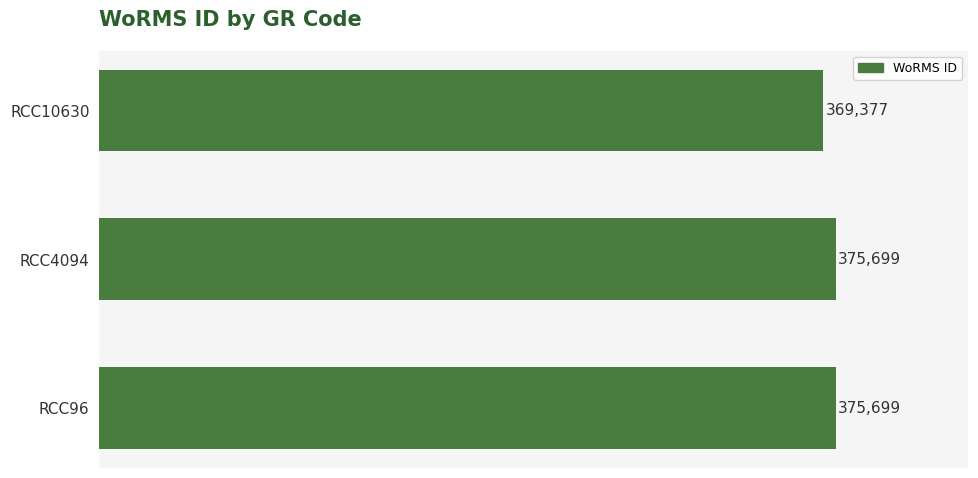

What is the ratio of the value at RCC4094 to the value at RCC96?

1.0